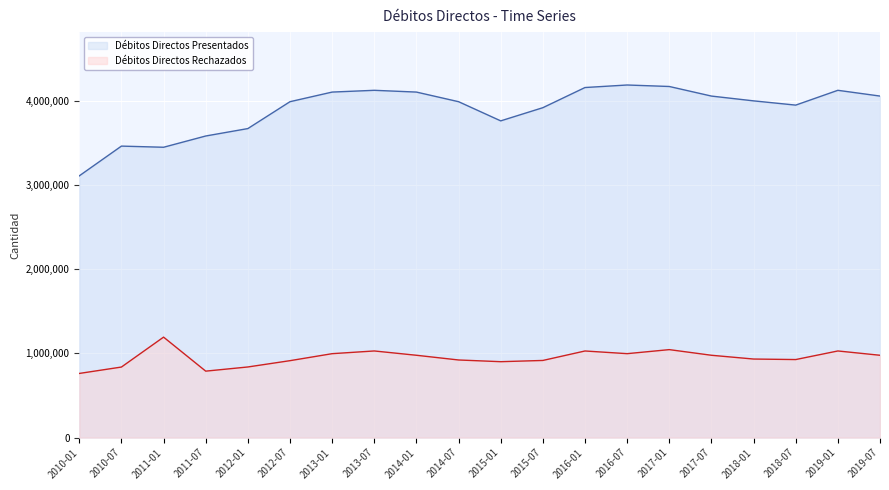

True or false: Débitos Directos Rechazados and Débitos Directos Presentados cross at least once.

False